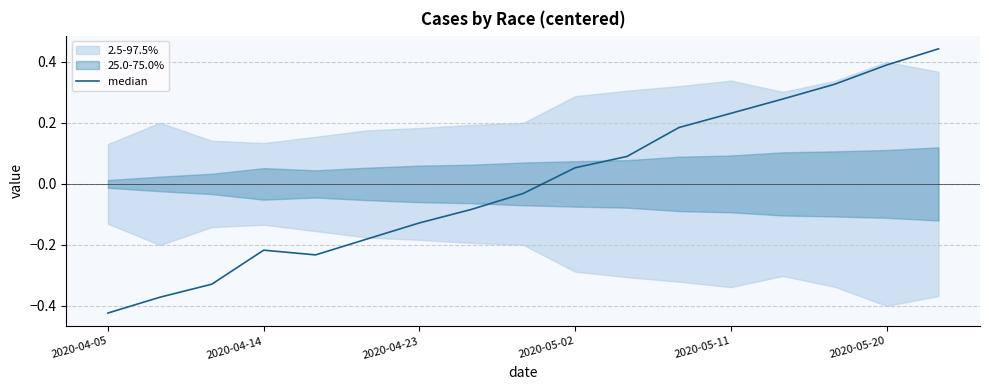

How many interior local valleys (lower than both neighbors) does the data have?

1